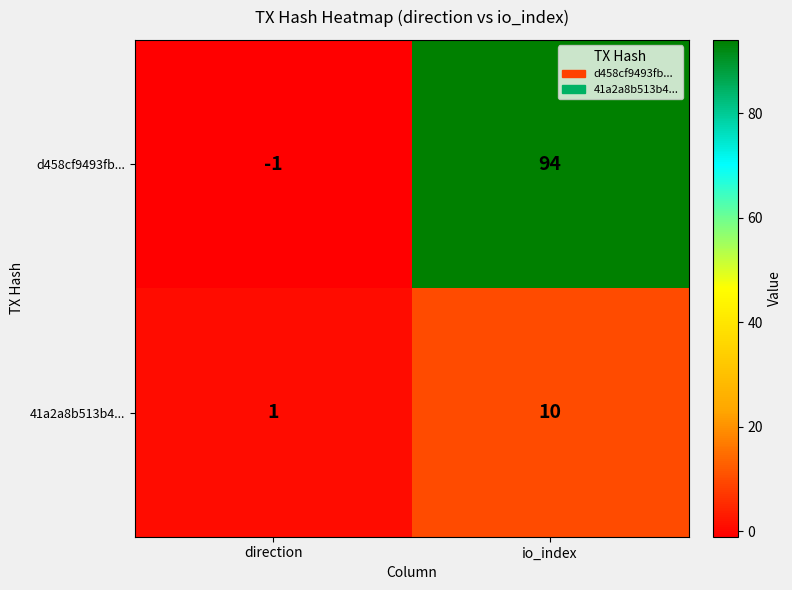

Reading left to right, list all the values displayed in this chart.

d458cf9493fb...: -1	94
41a2a8b513b4...: 1	10